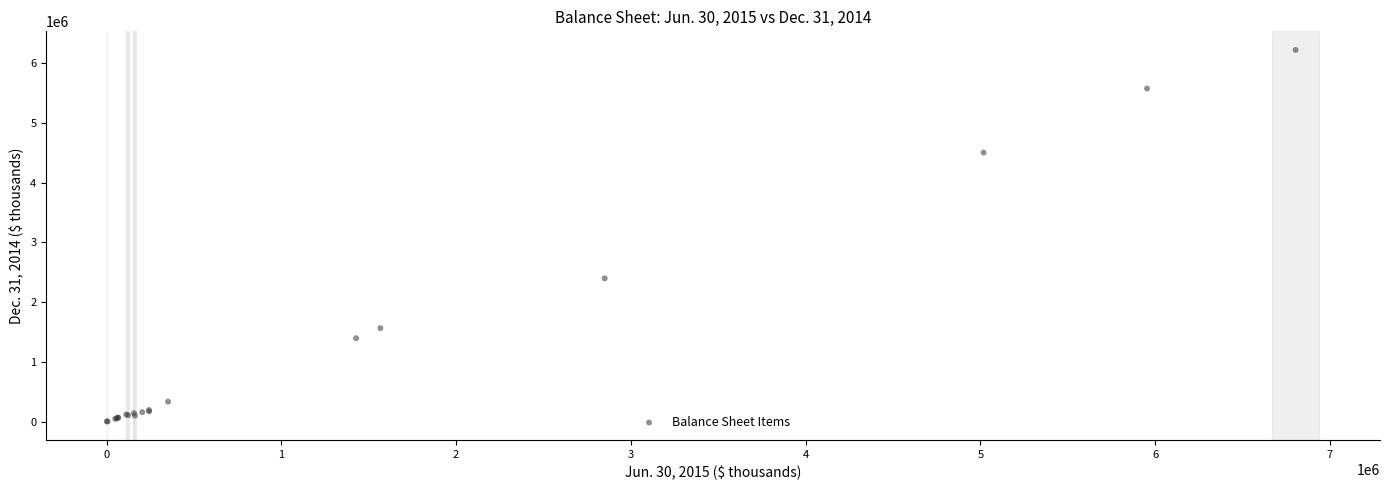

What Y value in the scatter plot is closest to 3113911?

2400000